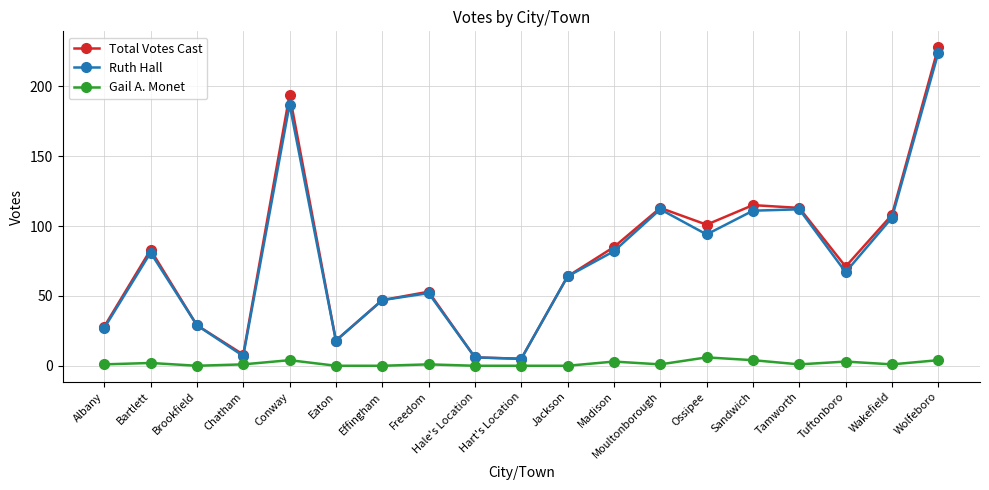

Does the chart display data point markers on the line(s)?

Yes